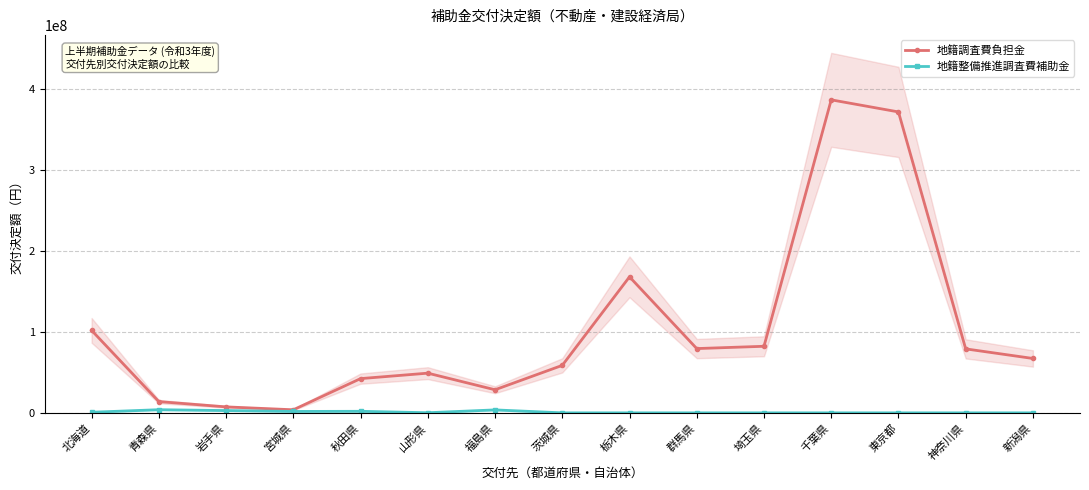

Does the chart display data point markers on the line(s)?

Yes